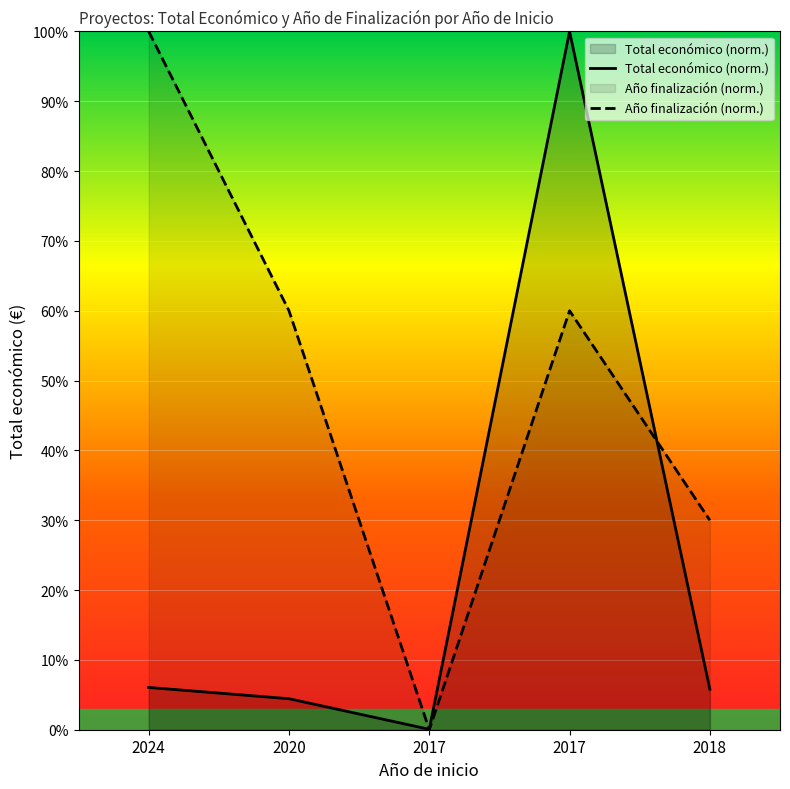

In Año finalización (norm.), how many points are lower than both neighbors (excluding endpoints)?

1